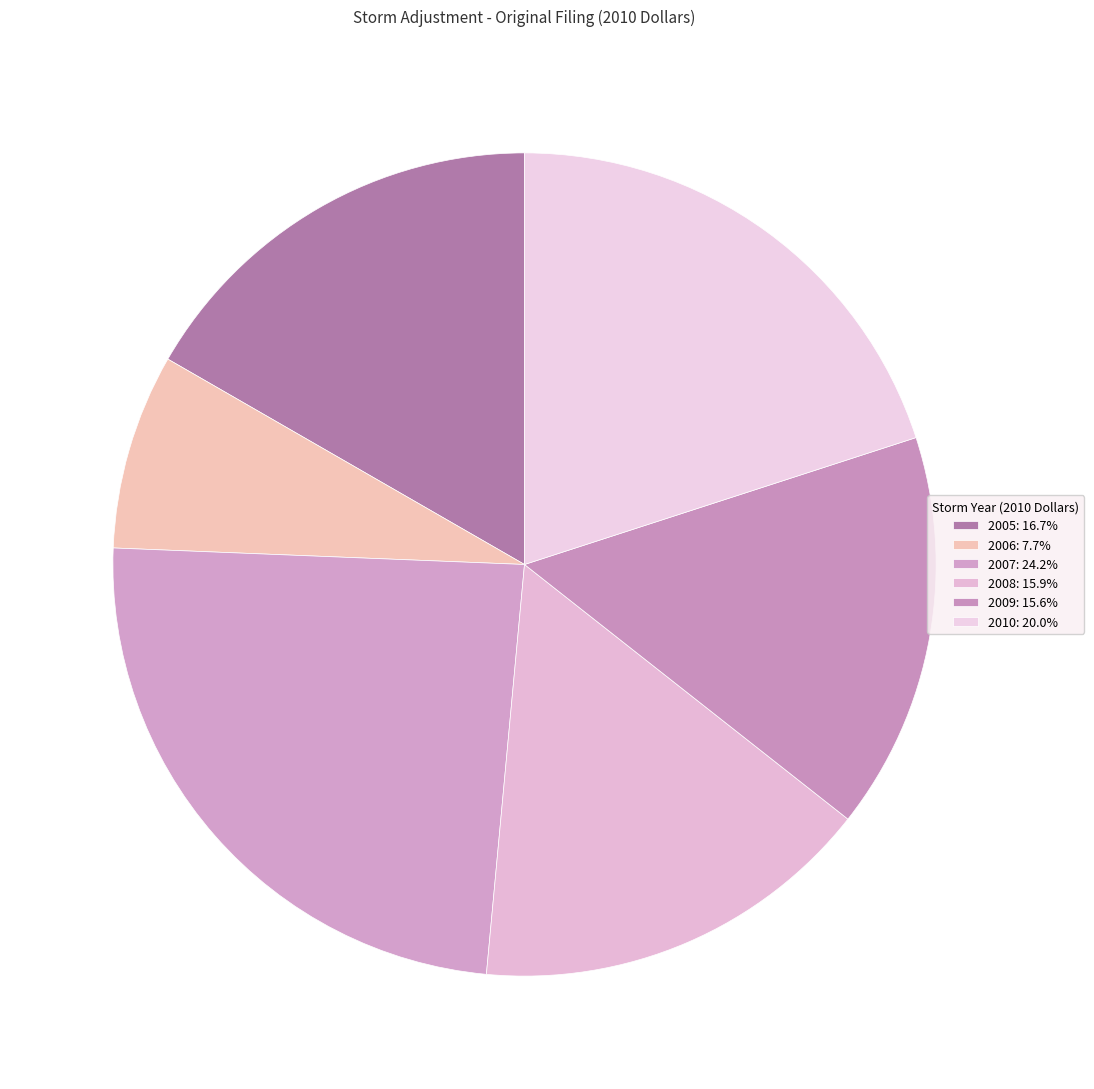

To the nearest percent, what is the difference between the largest and smallest slice percentages?

16%